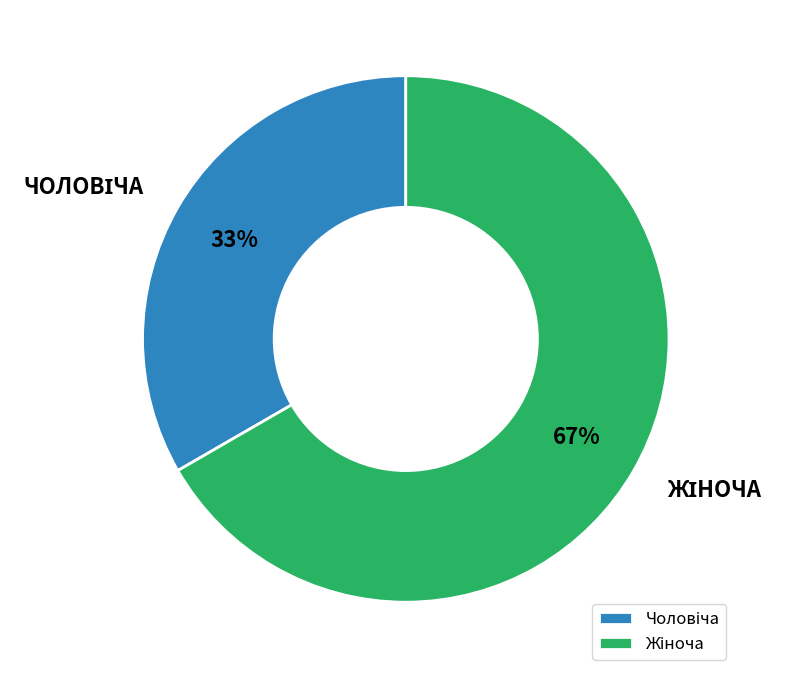

Is there a majority slice in this chart?

Yes